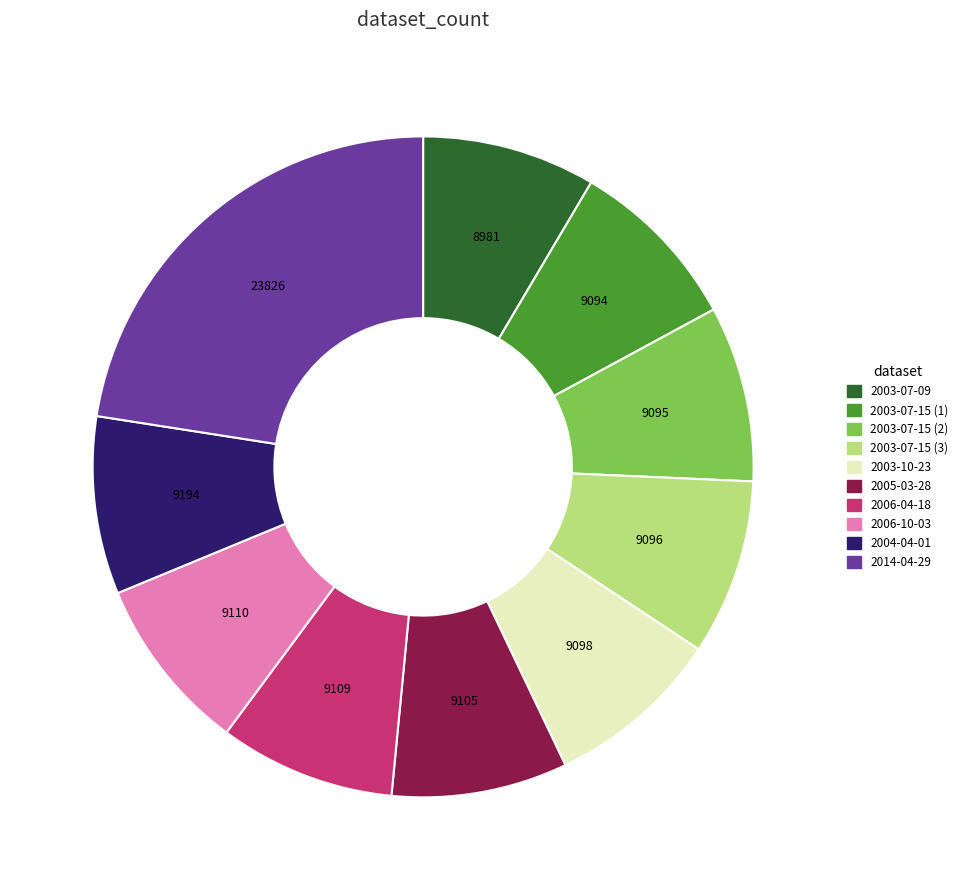

What is the ratio of the value at 2006-04-18 to the value at 2003-07-15 (3)?

1.0